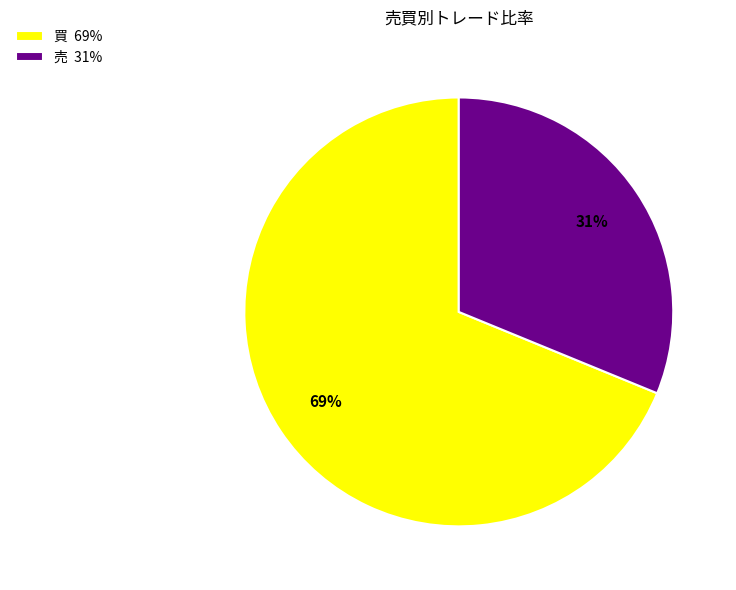

How many slices are in this pie chart?

2